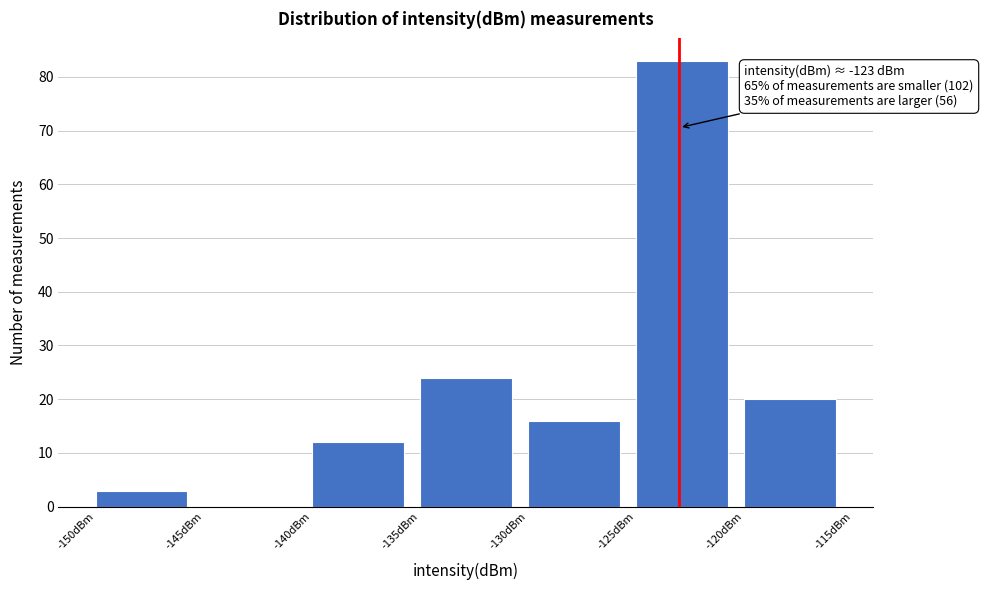

Which range on the x-axis has the tallest bar?

-125 to -120